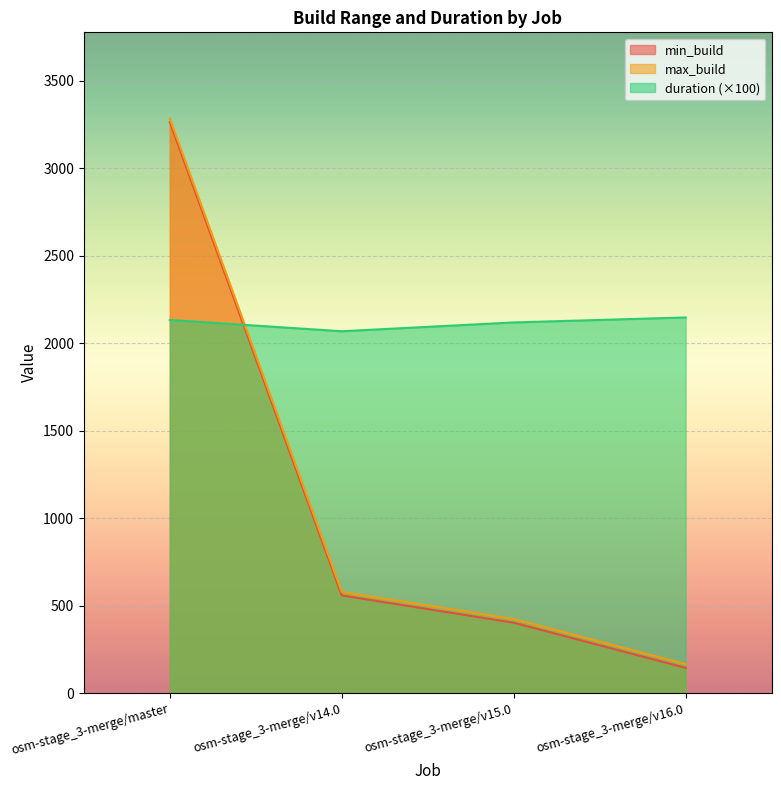

What is the average value of the duration series?

2116.9